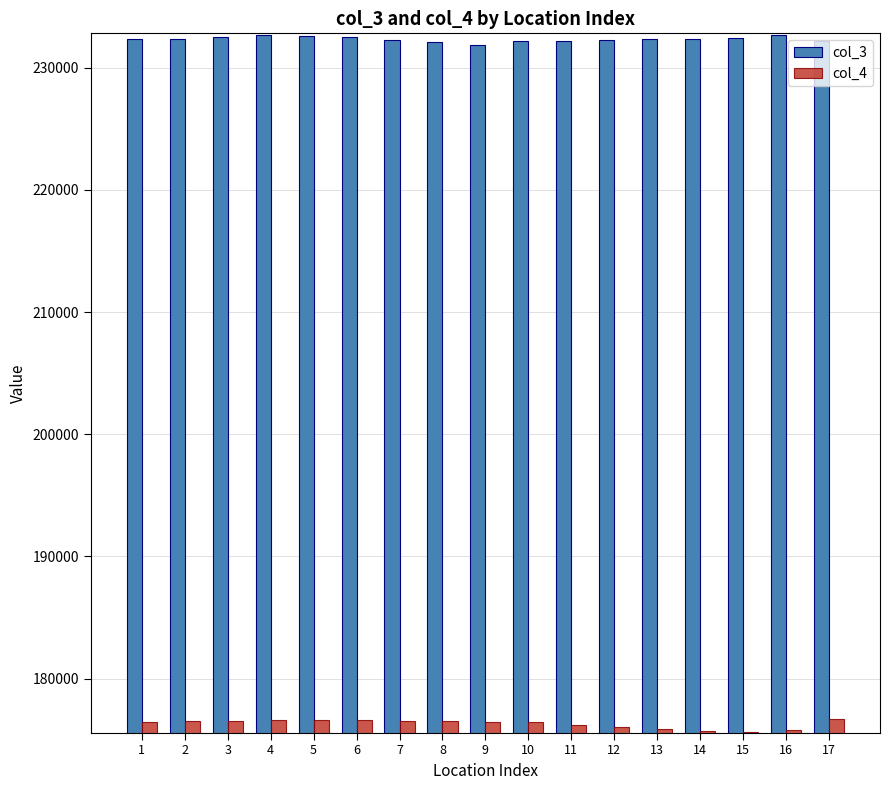

What is the total value across all series at 17?

408904.0